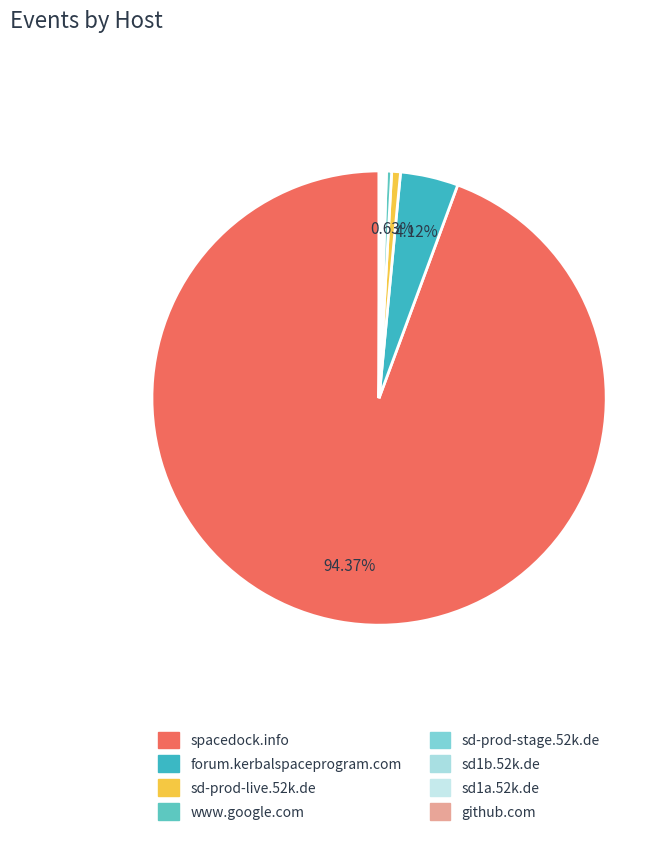

Is spacedock.info the majority of the pie?

Yes